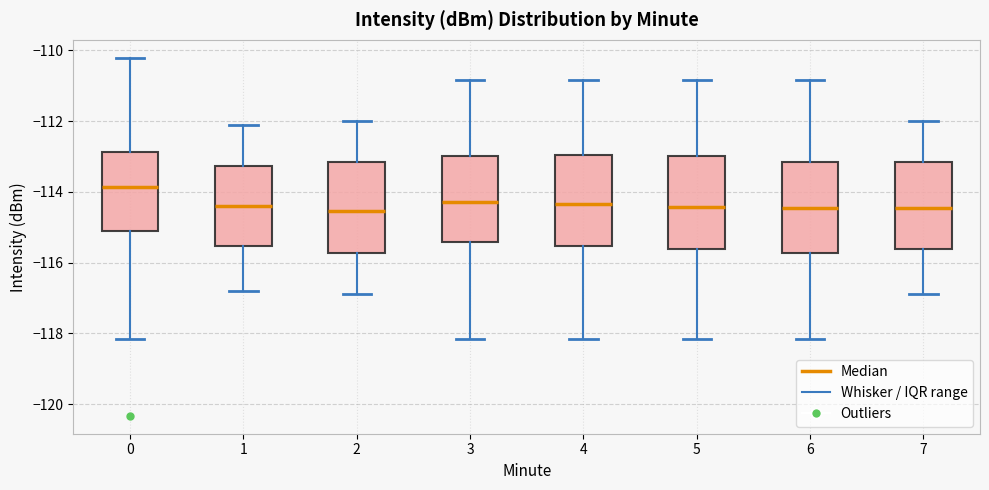

Reading left to right, read every box against the y-axis: the position of its median line, the range the box covers, and the ends of its whiskers. The values are not printed on the chart, so give them approximately, as read against the axis.

0: median -113.8, box -115.2 to -112.8, whiskers -118.2 to -110.2
1: median -114.4, box -115.6 to -113.2, whiskers -116.8 to -112.0
2: median -114.6, box -115.8 to -113.2, whiskers -116.8 to -112.0
3: median -114.2, box -115.4 to -113.0, whiskers -118.2 to -110.8
4: median -114.4, box -115.6 to -113.0, whiskers -118.2 to -110.8
5: median -114.4, box -115.6 to -113.0, whiskers -118.2 to -110.8
6: median -114.4, box -115.8 to -113.2, whiskers -118.2 to -110.8
7: median -114.4, box -115.6 to -113.2, whiskers -116.8 to -112.0